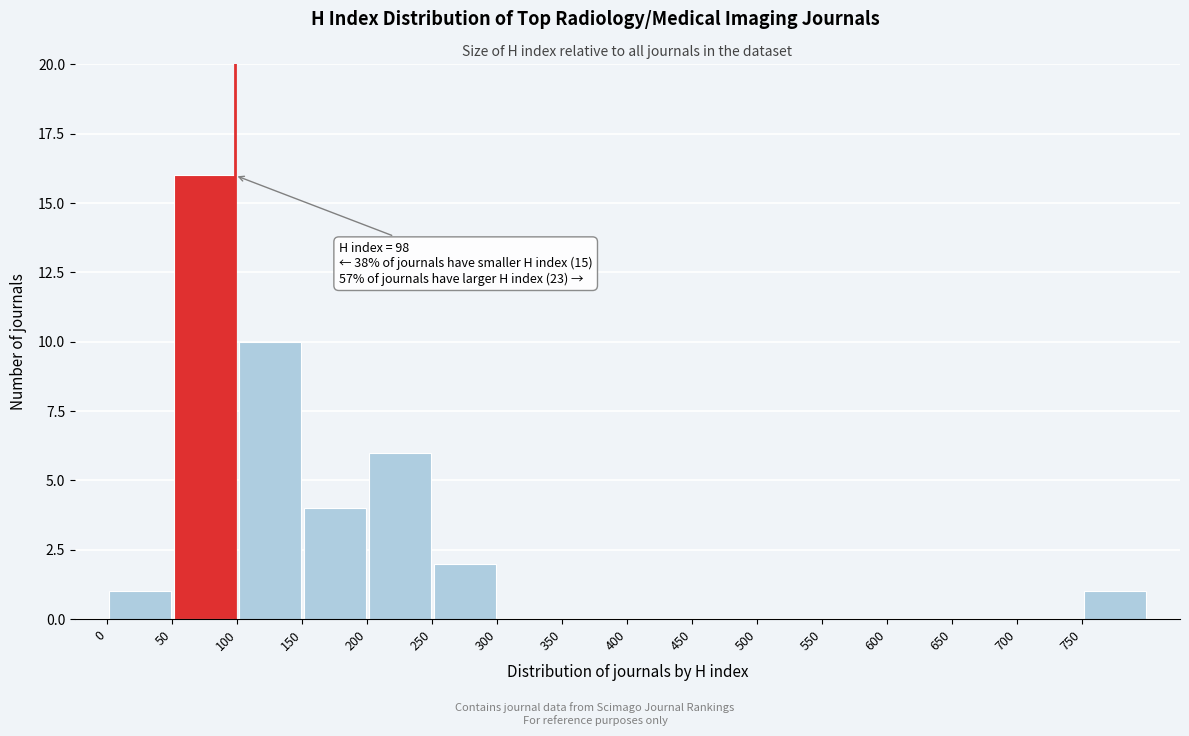

Which range on the x-axis has the tallest bar?

50 to 100